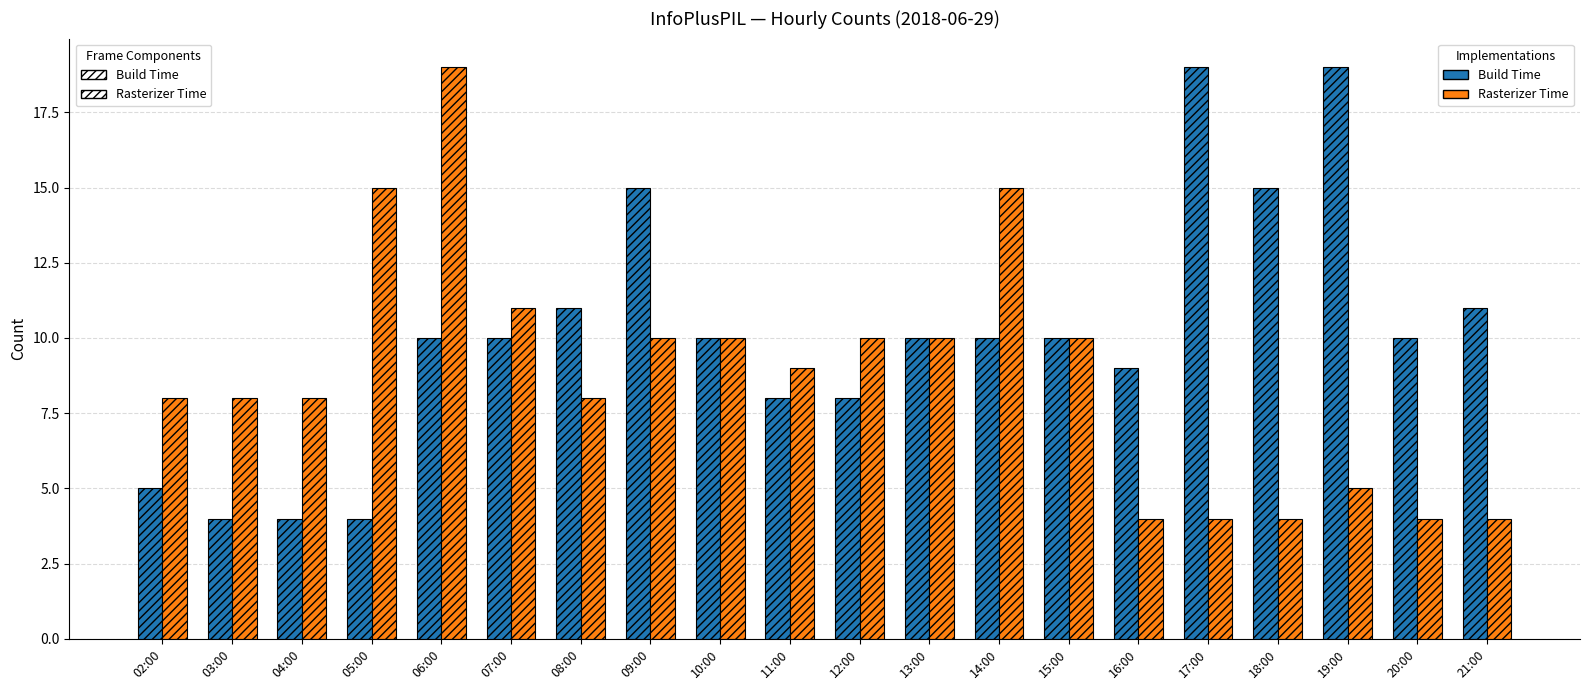

What is the difference between the Build Time values at 12:00 and 13:00?

2